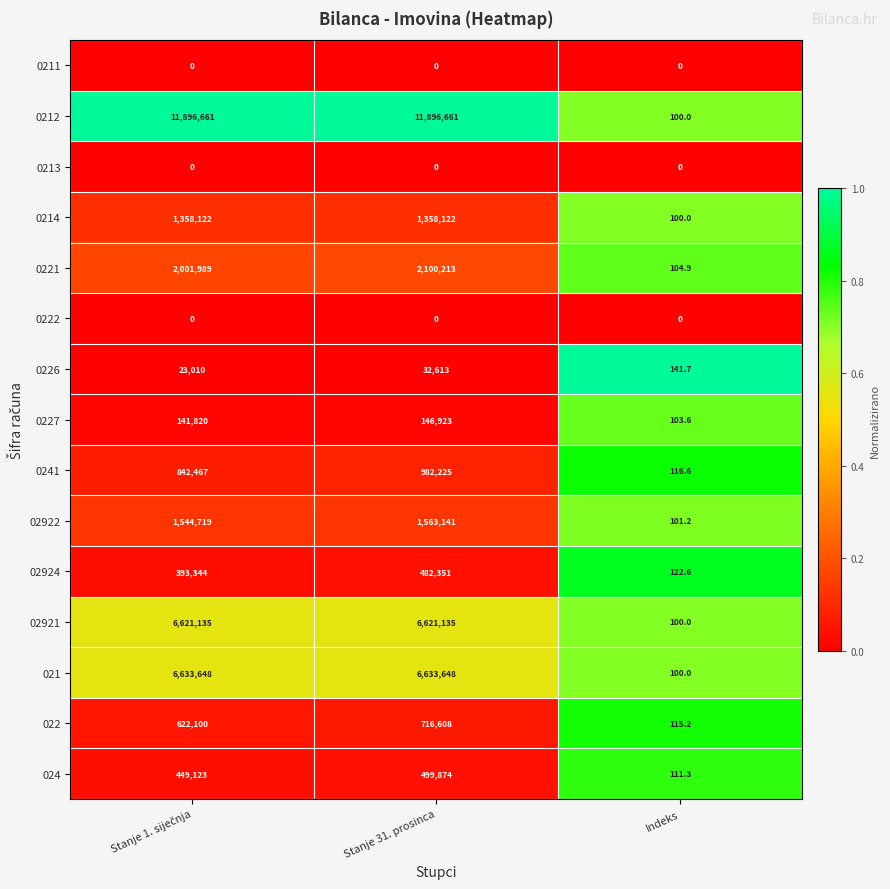

Is it true that 022 equals 151.4 at Indeks?

False